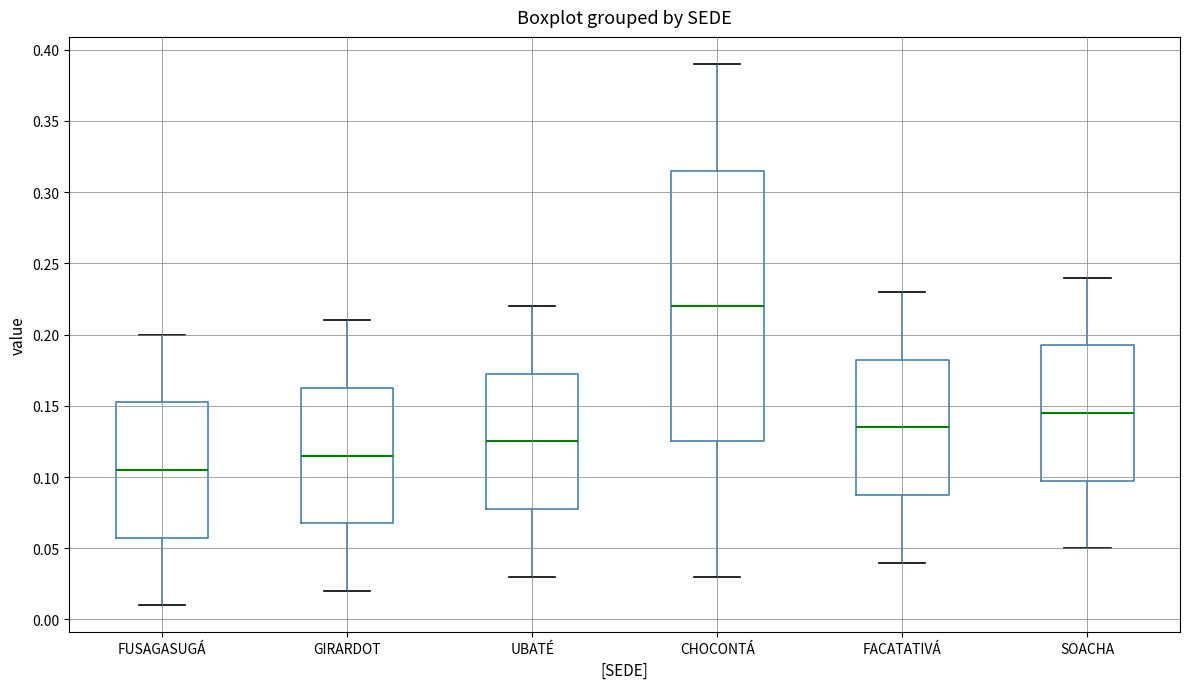

Where does the lower whisker of the box for GIRARDOT end on the y-axis? The values are not printed on the chart, so give them approximately, as read against the axis.

0.020